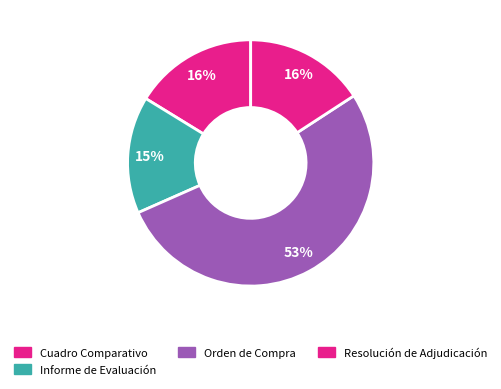

Which slice is the smallest?

Informe de Evaluación